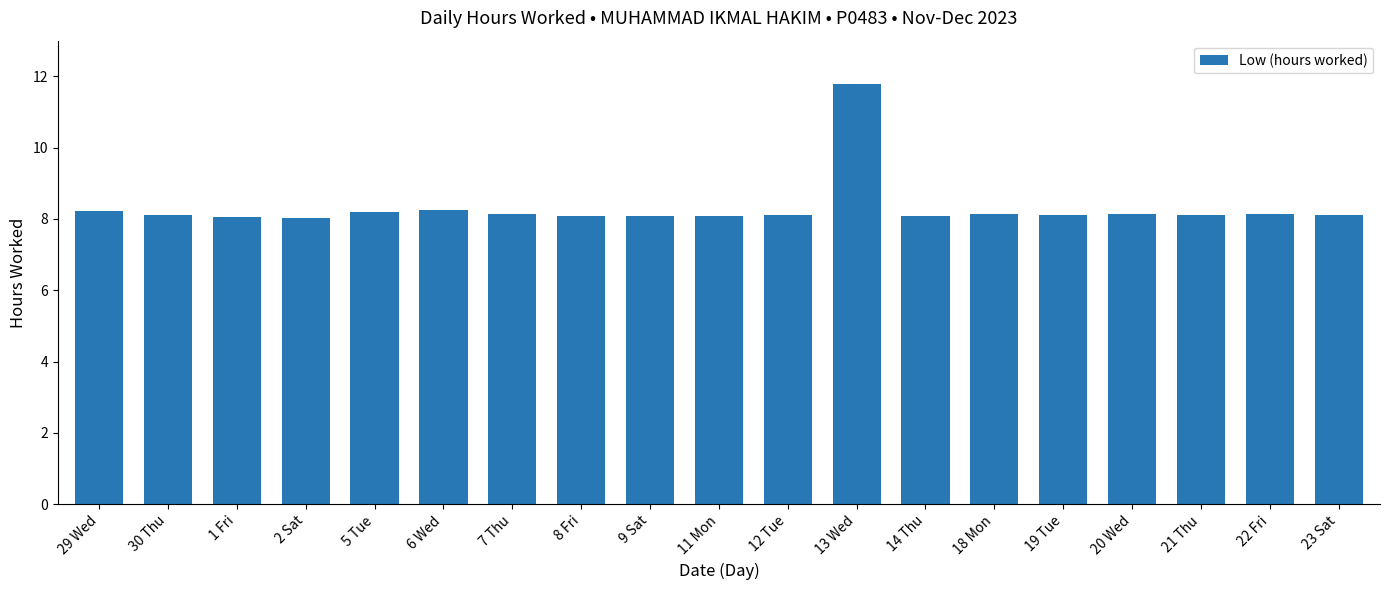

What is the difference between the maximum and minimum values?

3.8